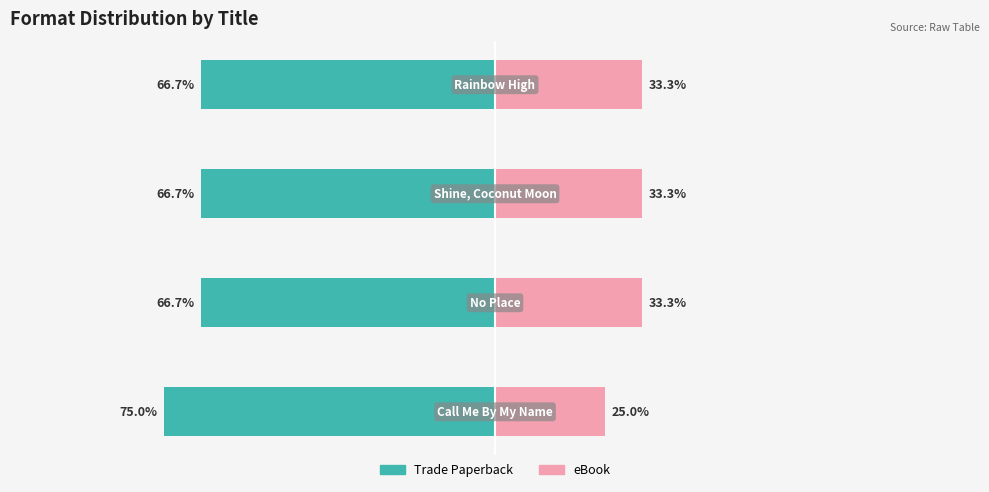

The Trade Paperback series shows -66.7 at 3. True or false?

True